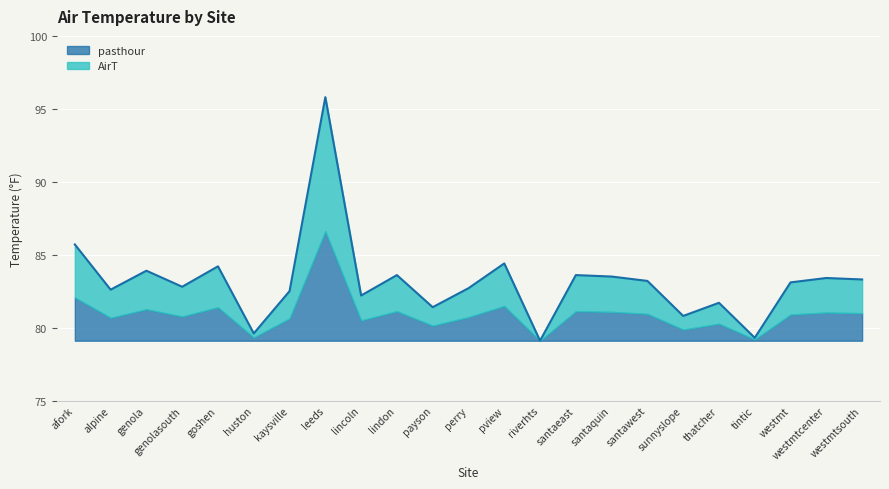

How many points are higher than both their immediate neighbors (excluding endpoints)?

8